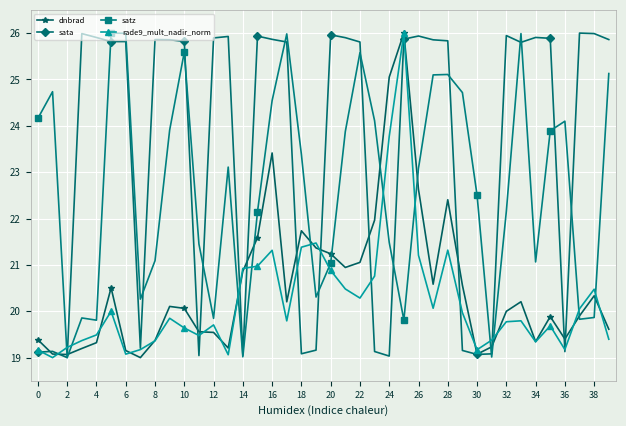

What is the value of the satz point at the 39th from the left?

19.9